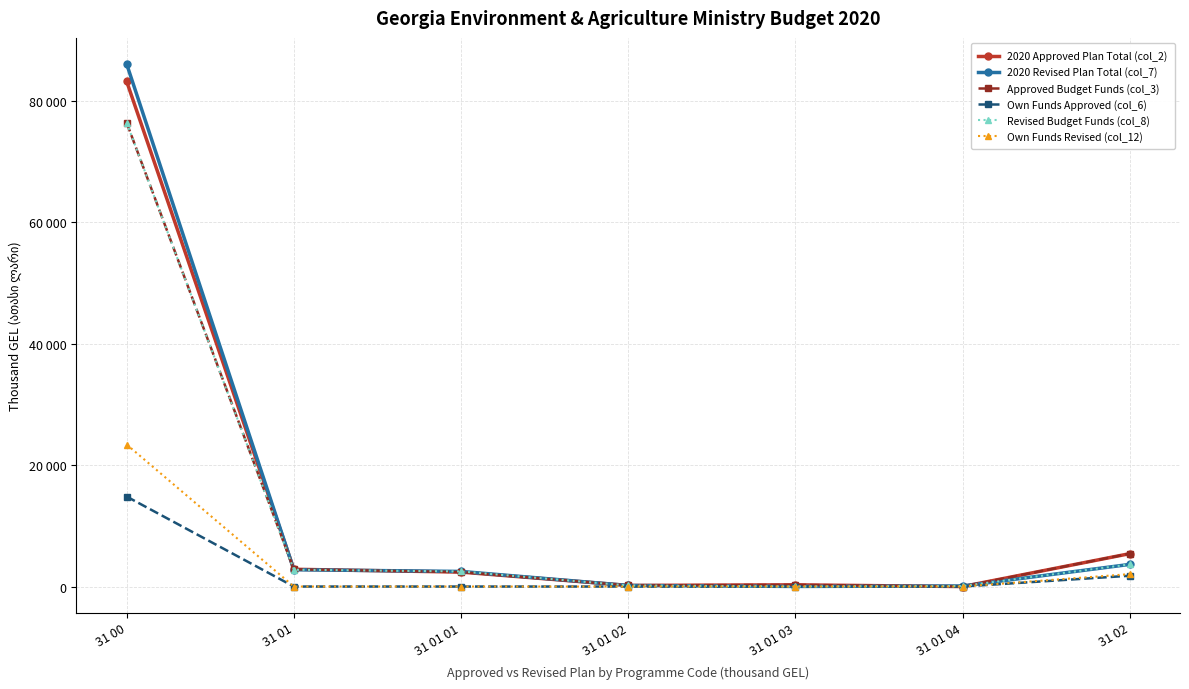

Reading left to right, what are all the values shown in this chart?

2020 Approved Plan Total (col_2): 31 00=83143.5	31 01=2843.0	31 01 01=2380.0	31 01 02=183.0	31 01 03=280.0	31 01 04=0.0	31 02=5417.0
2020 Revised Plan Total (col_7): 31 00=86008.5	31 01=2769.3	31 01 01=2485.5	31 01 02=173.0	31 01 03=18.7	31 01 04=92.1	31 02=3646.7
Approved Budget Funds (col_3): 31 00=76343.5	31 01=2843.0	31 01 01=2380.0	31 01 02=183.0	31 01 03=280.0	31 01 04=0.0	31 02=5417.0
Own Funds Approved (col_6): 31 00=14810.0	31 01=0.0	31 01 01=0.0	31 01 02=0.0	31 01 03=0.0	31 01 04=0.0	31 02=1780.0
Revised Budget Funds (col_8): 31 00=76343.5	31 01=2769.3	31 01 01=2485.5	31 01 02=173.0	31 01 03=18.7	31 01 04=92.1	31 02=3646.7
Own Funds Revised (col_12): 31 00=23375.8	31 01=0.0	31 01 01=0.0	31 01 02=0.0	31 01 03=0.0	31 01 04=0.0	31 02=2046.0